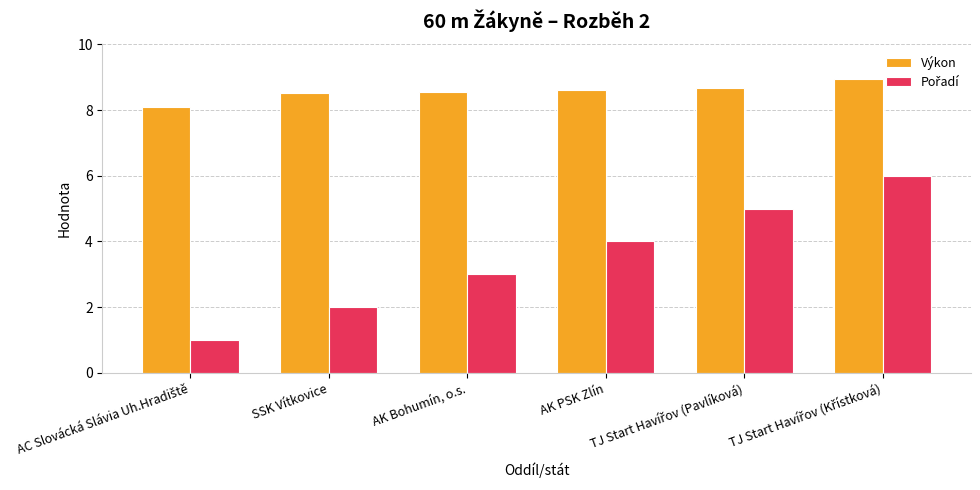

What is the minimum value for Výkon?

8.1